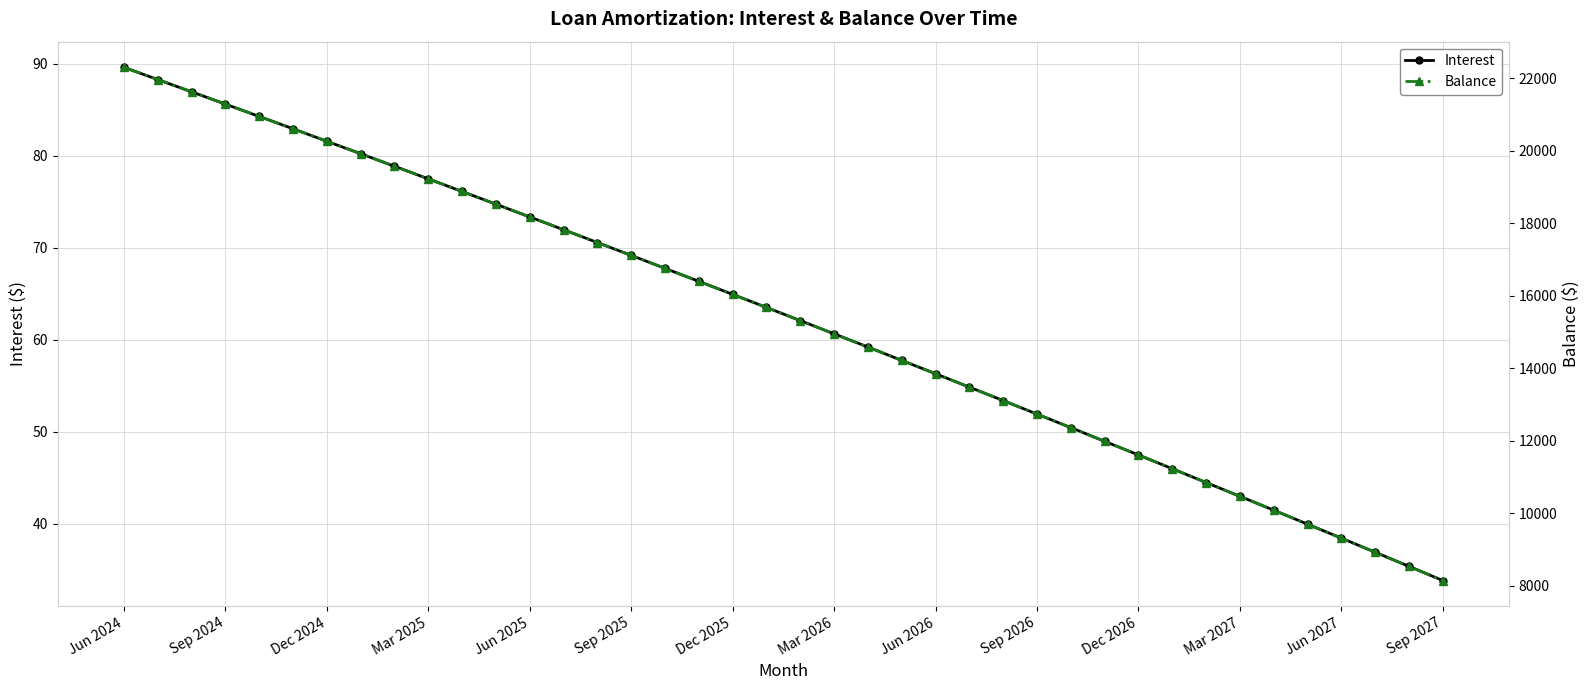

What is the lowest value of the Interest series?

33.8